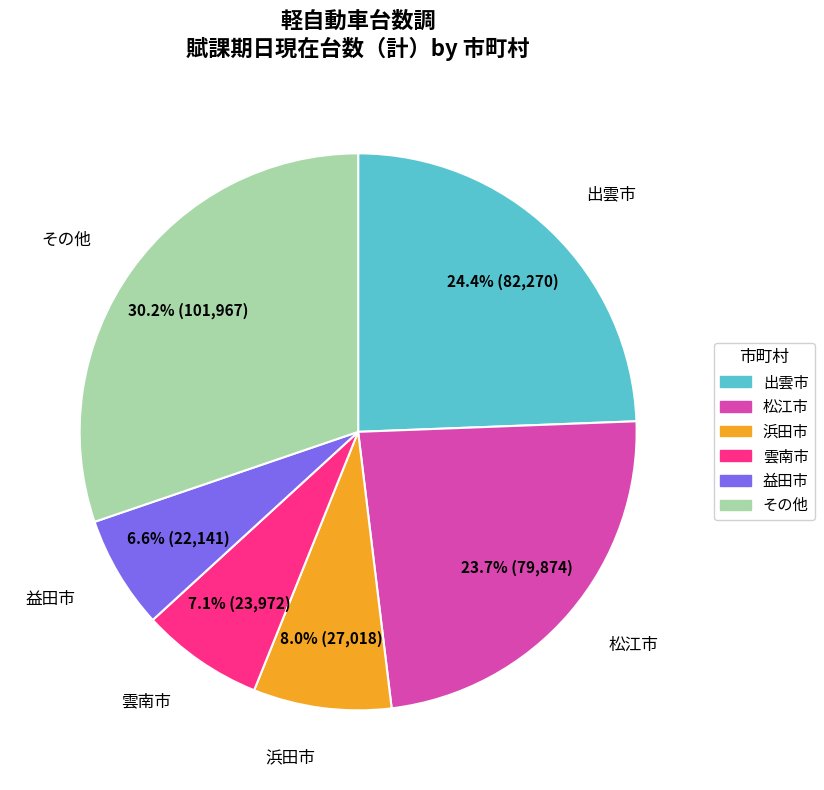

Which category has the biggest portion of the pie?

その他